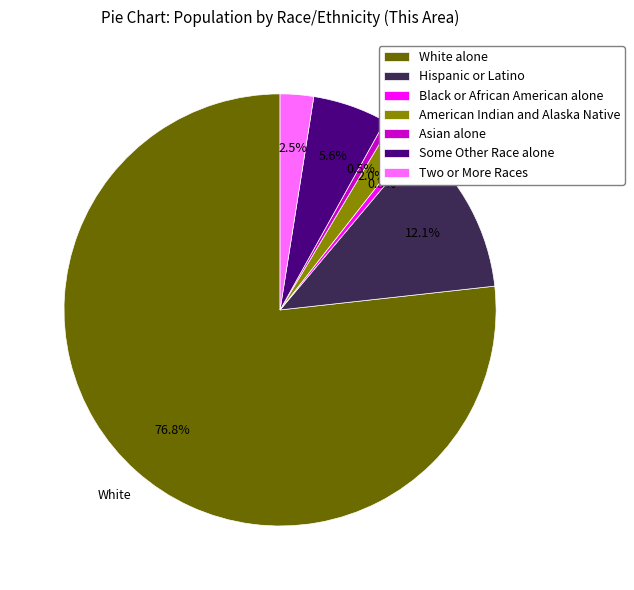

Does Two or More Races account for over 50% of the chart?

No